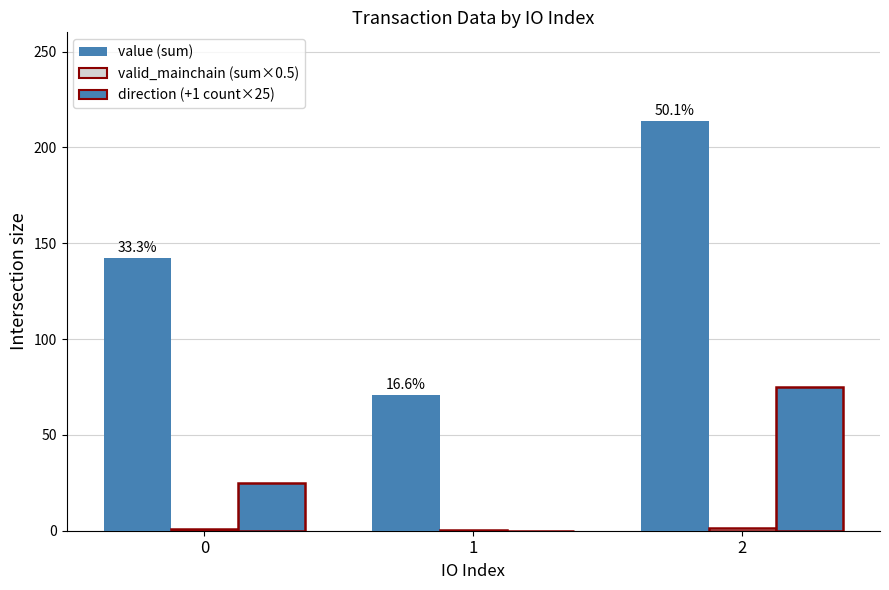

What is the total value across all series at 2?

290.4